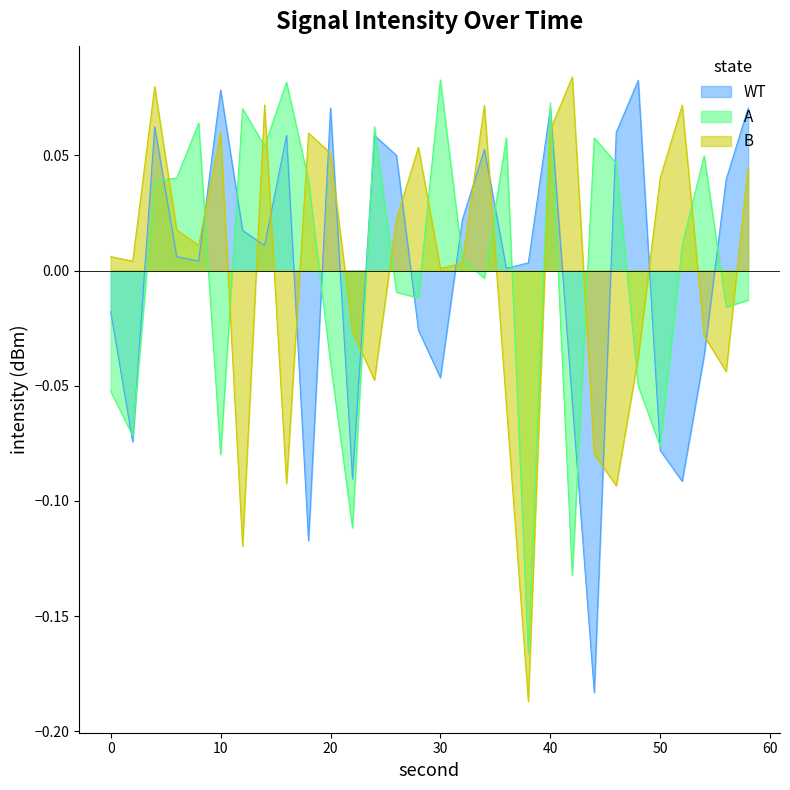

What is the spread (max minus min) of values at 42?

0.2